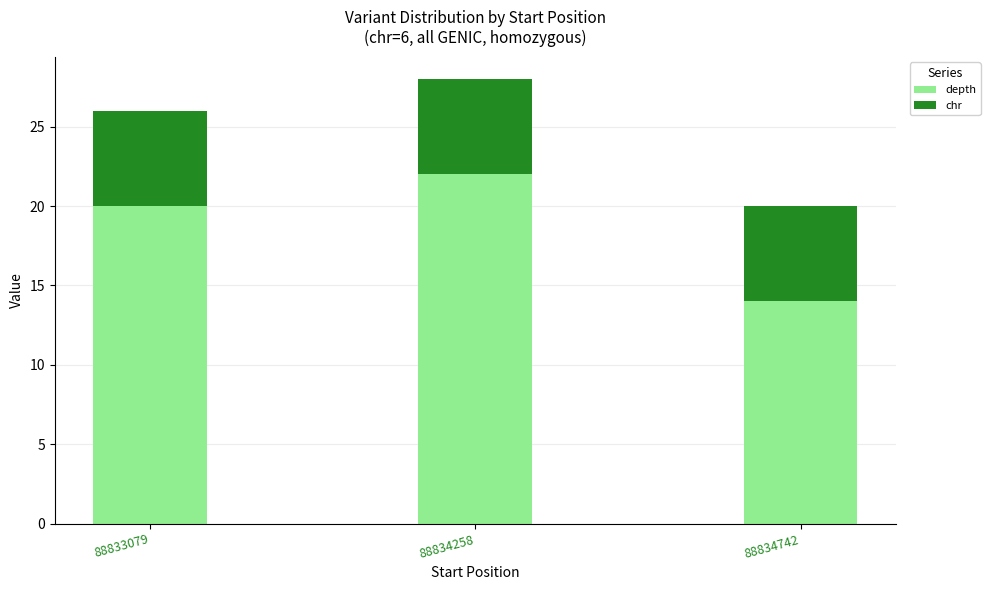

What is the value of the depth bar at the 1st from the left?

20